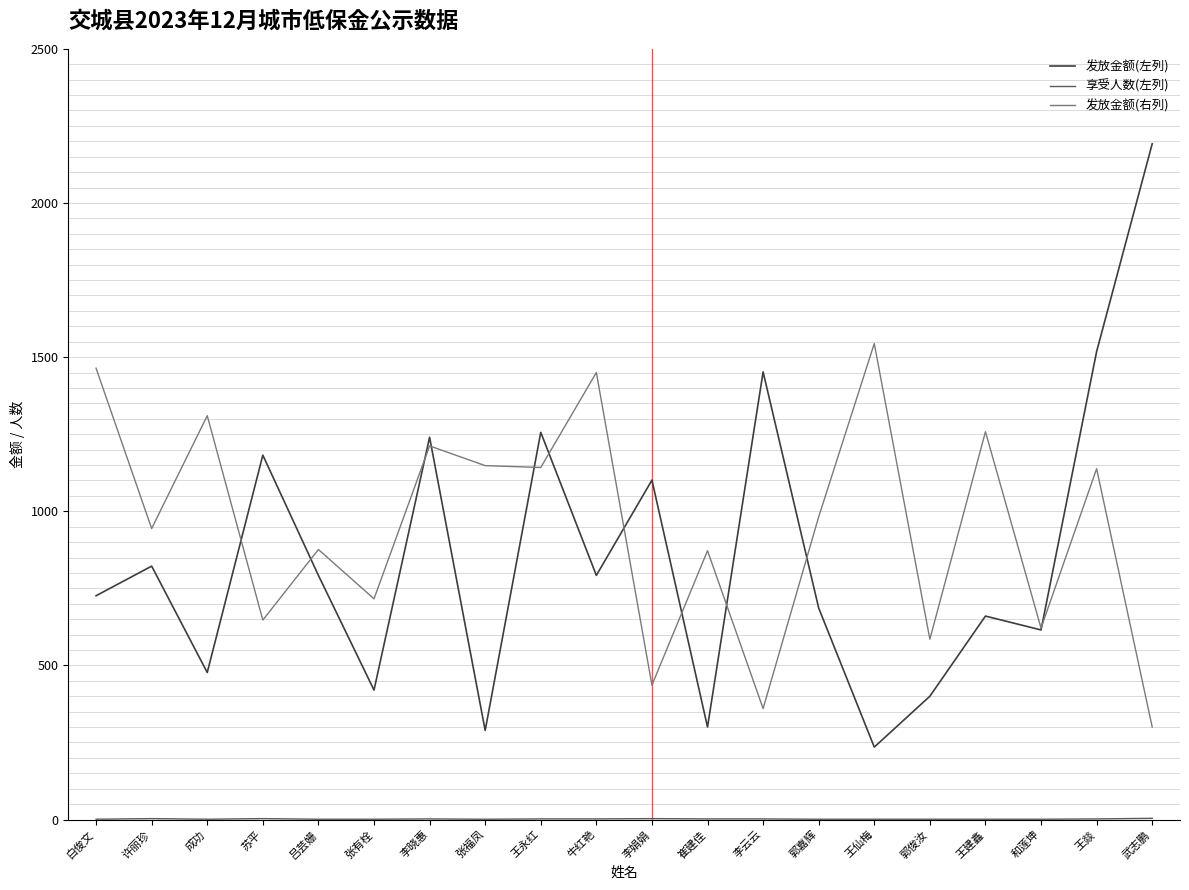

At which category is the sum across all series the highest?

王燚